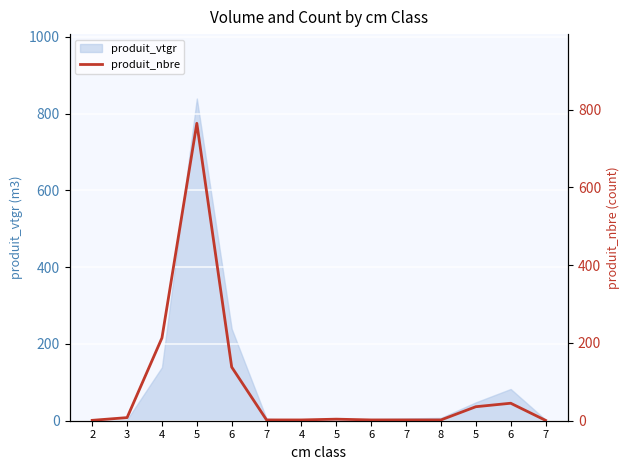

True or false: the data shows 80 at 6.

False